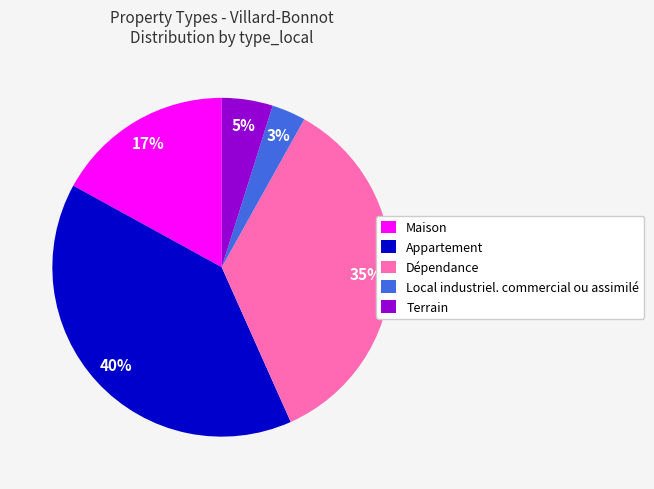

Rank the categories by value from lowest to highest.

Local industriel. commercial ou assimilé, Terrain, Maison, Dépendance, Appartement